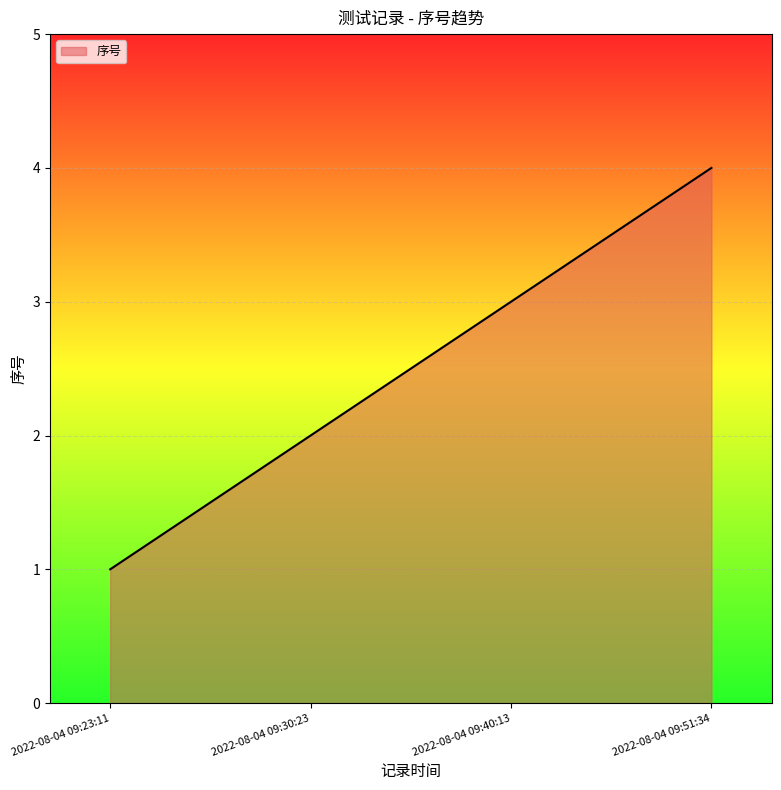

Does the chart display data point markers on the line(s)?

No